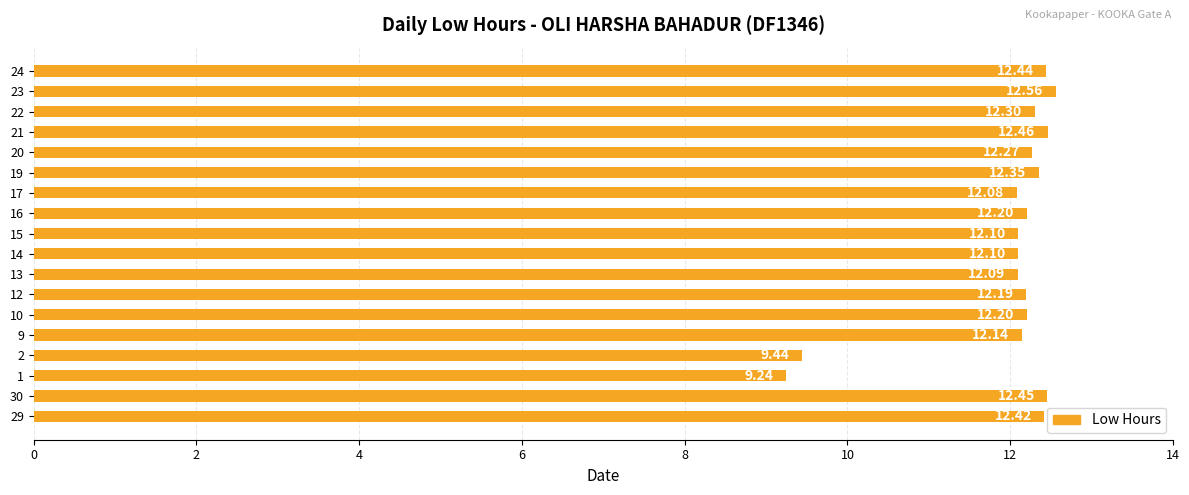

What is the sum of all values?

215.0